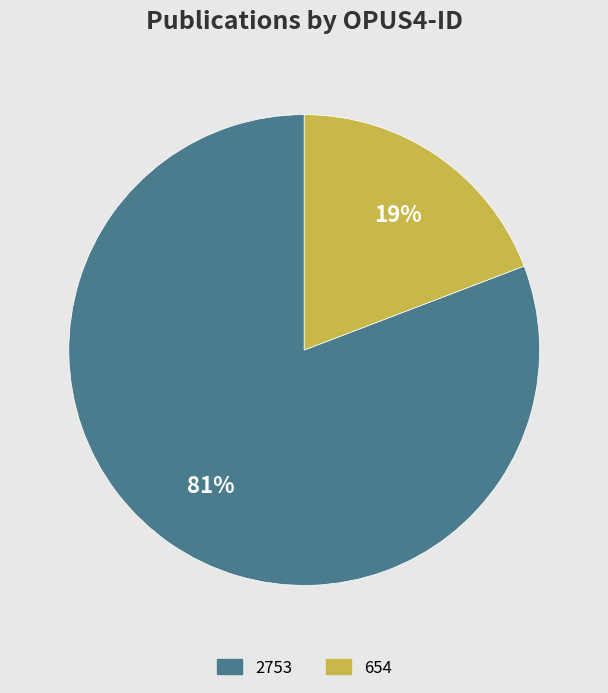

Which has a higher value, 654 or 2753?

2753